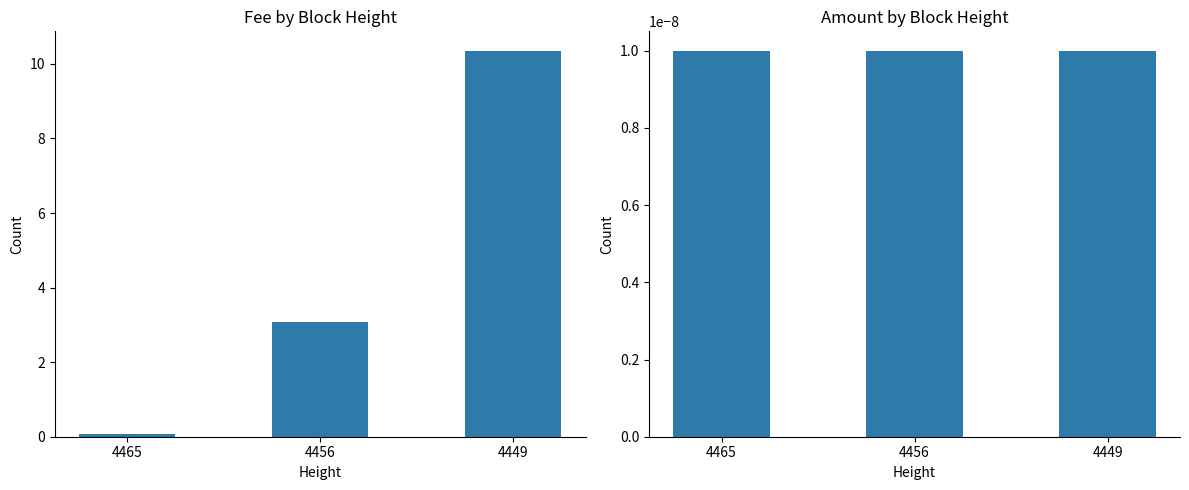

What is the difference between the maximum and minimum values in the Fee series?

10.3